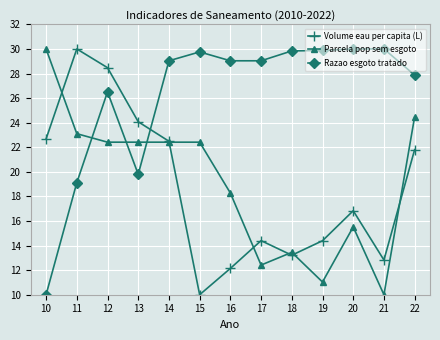

At 19, list the series in order from largest to smallest.

Razao esgoto tratado, Volume eau per capita (L), Parcela pop sem esgoto